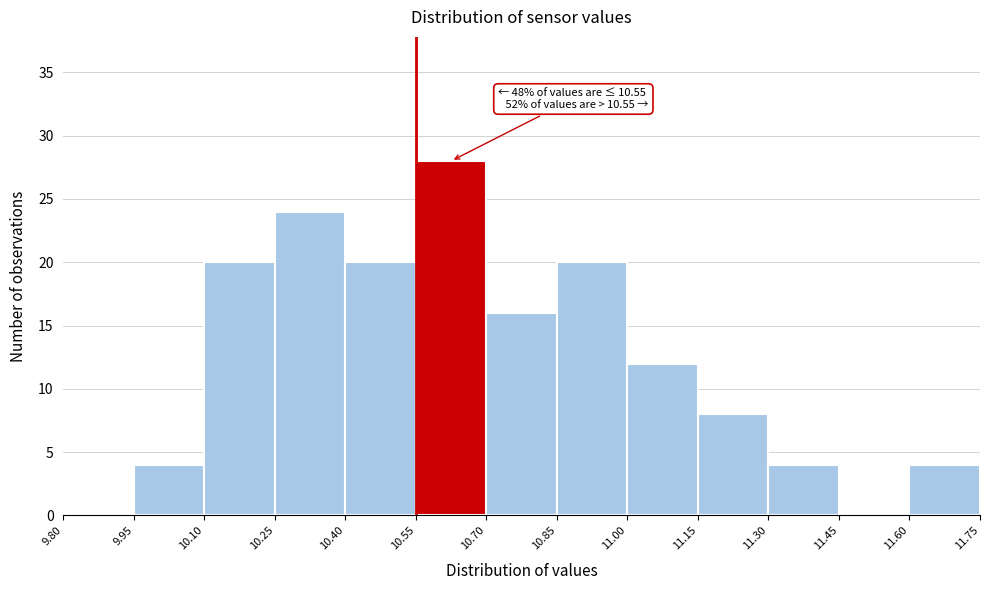

Over which range of the x-axis is the bar tallest?

10.55 to 10.70